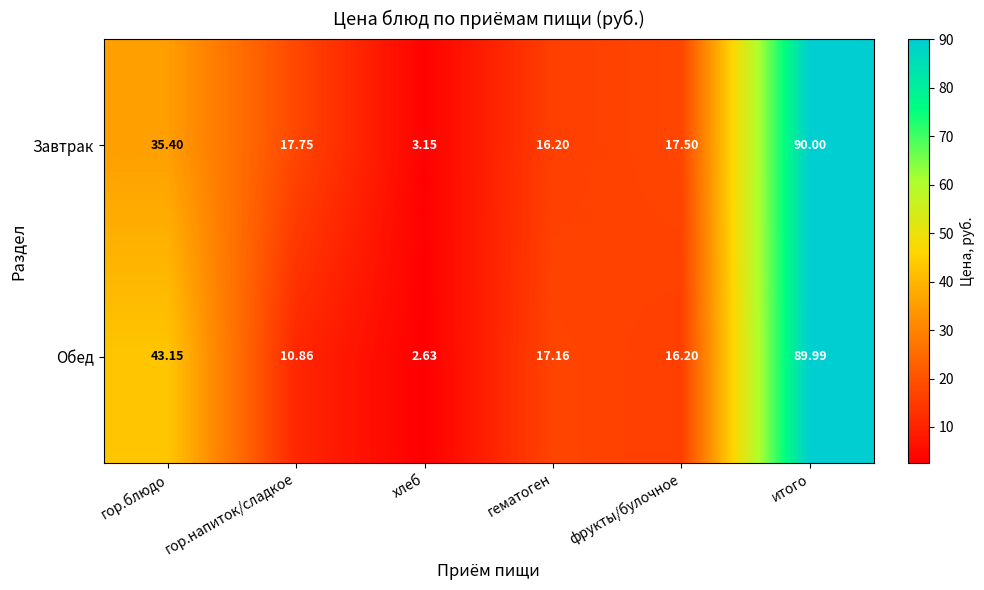

At which category is the sum across all series the highest?

итого